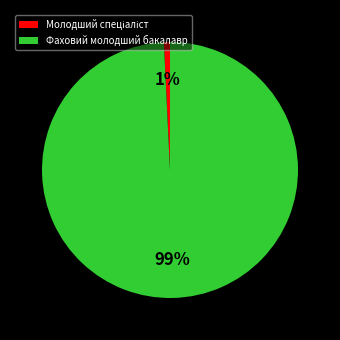

True or false: Фаховий молодший бакалавр accounts for 89% of the total.

False